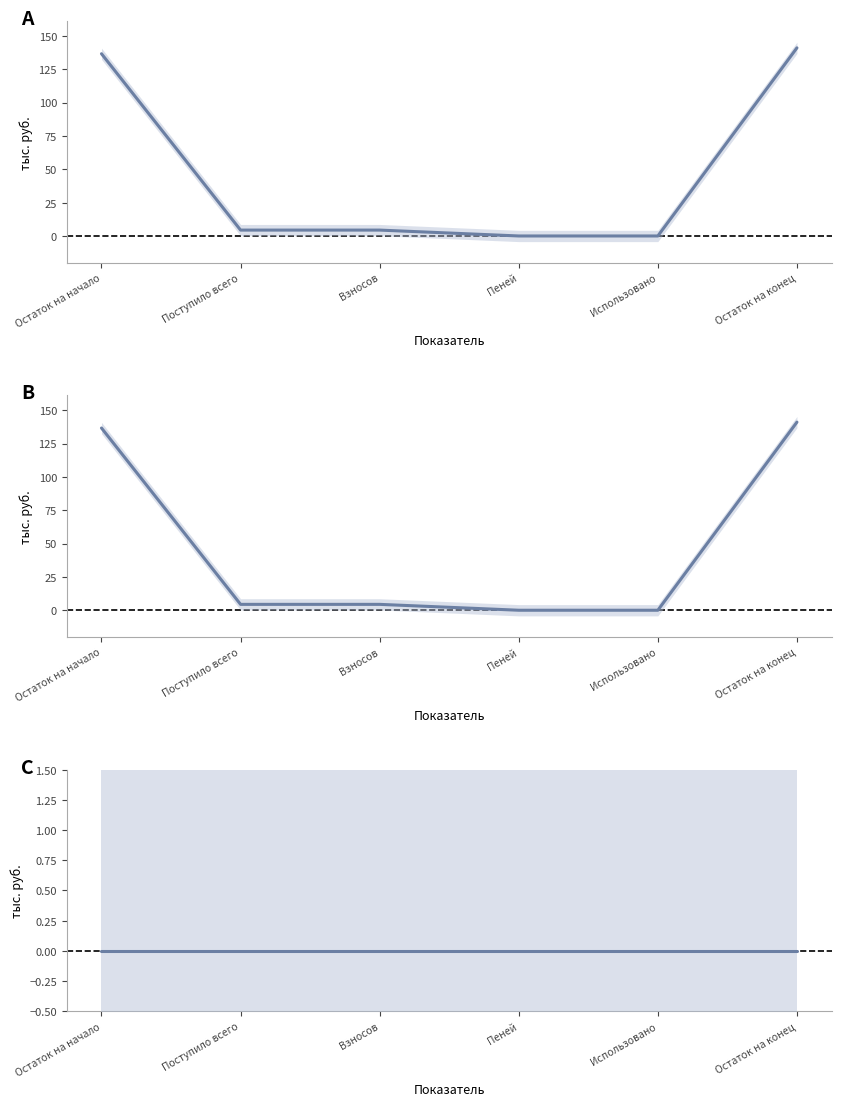

What is the difference between the maximum and minimum values in the за счет Итого series?

141.0